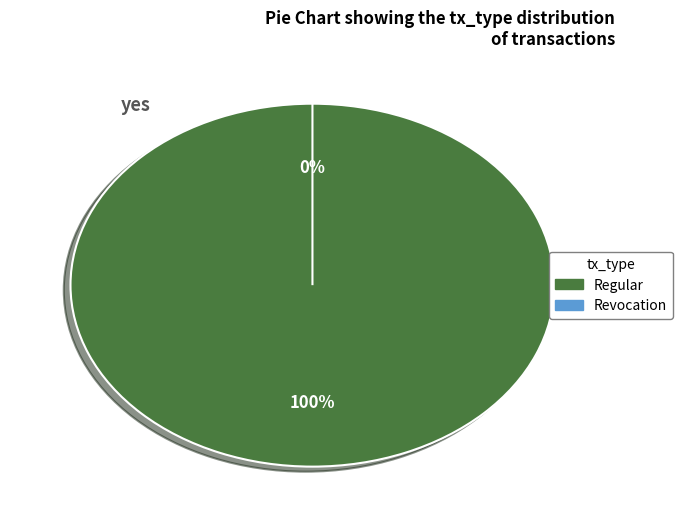

How many slices are in this pie chart?

2